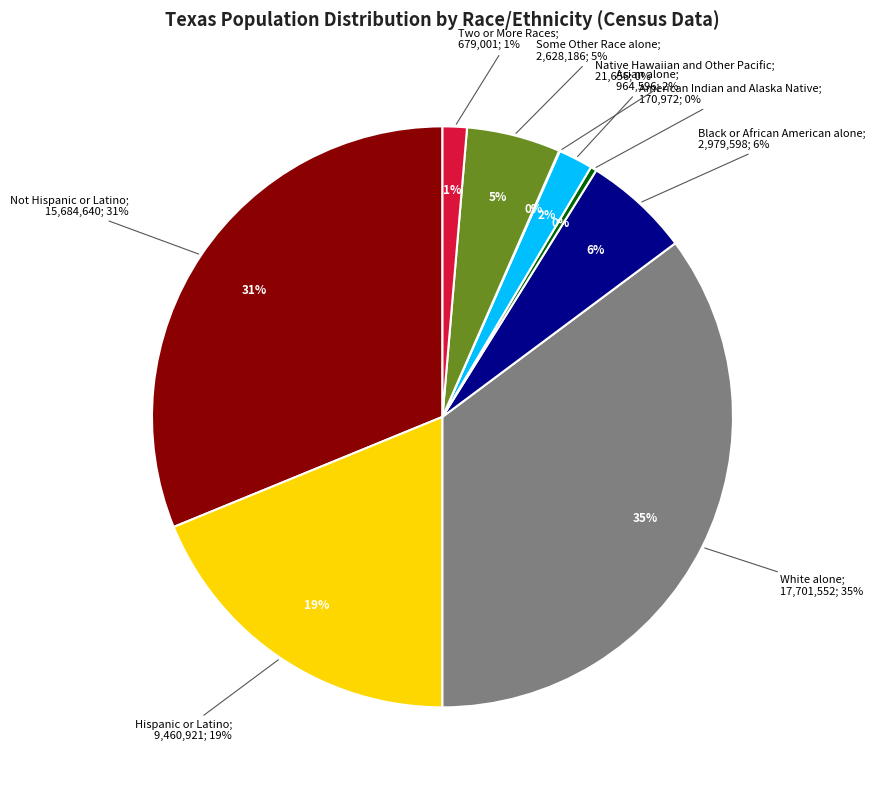

Rank the categories by value from highest to lowest.

White alone, Not Hispanic or Latino, Hispanic or Latino, Black or African American alone, Some Other Race alone, Asian alone, Two or More Races, American Indian and Alaska Native, Native Hawaiian and Other Pacific